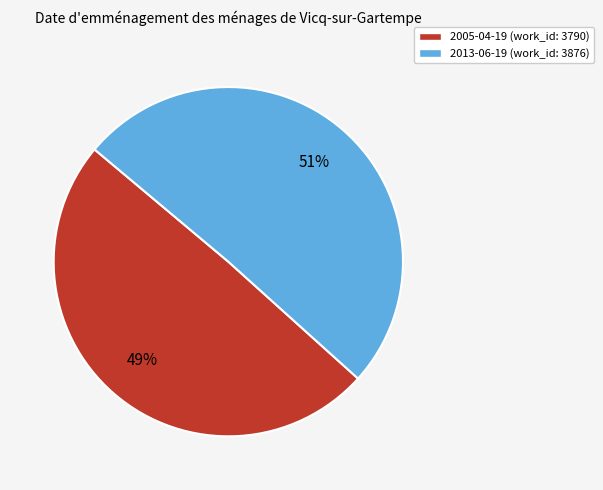

The 2005-04-19 slice represents 58% of the pie. True or false?

False